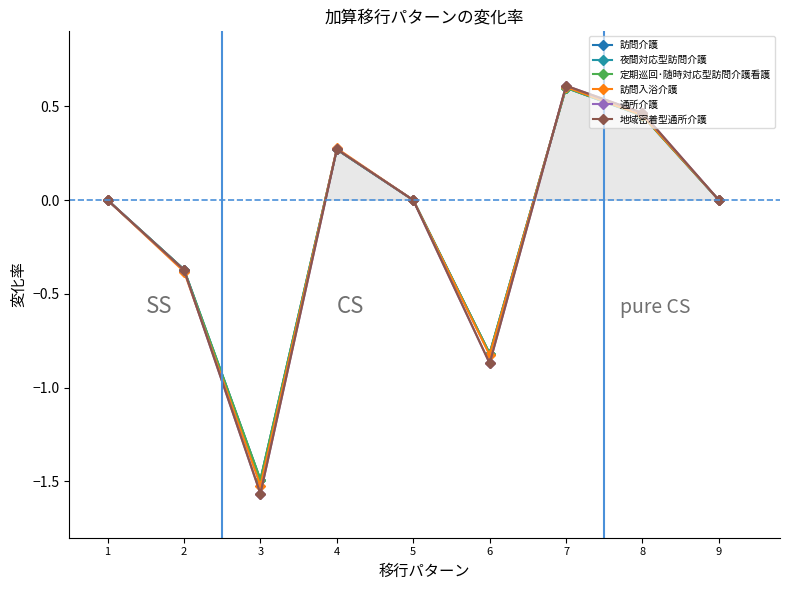

What is the smallest value displayed?

-1.6